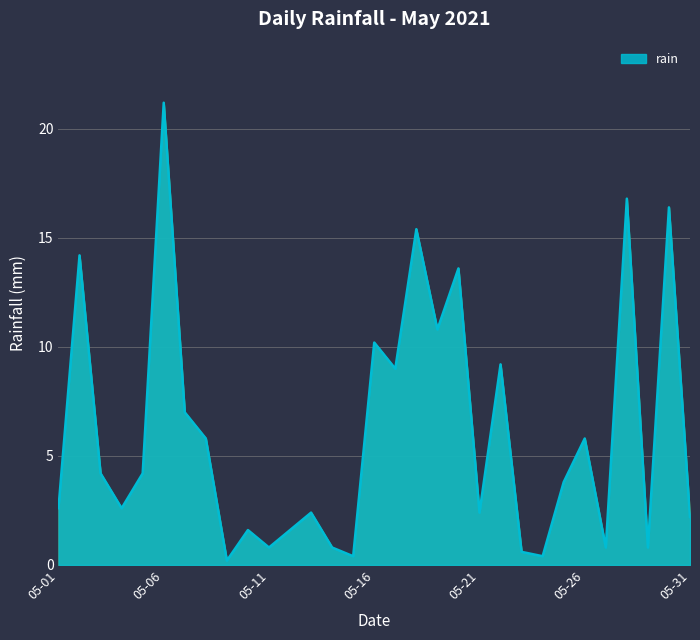

What is the difference between the maximum and minimum values?

21.0